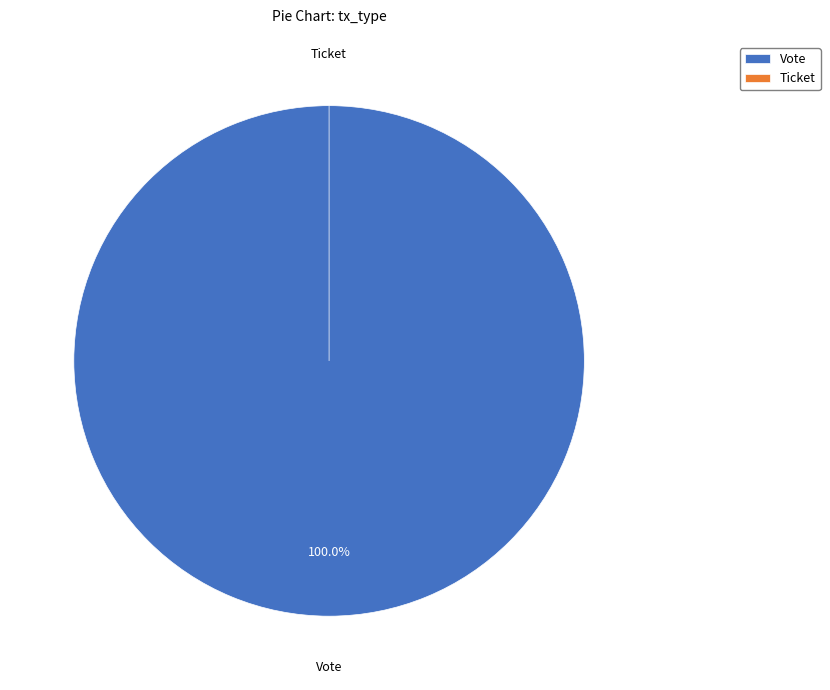

Does any single category account for the majority?

Yes